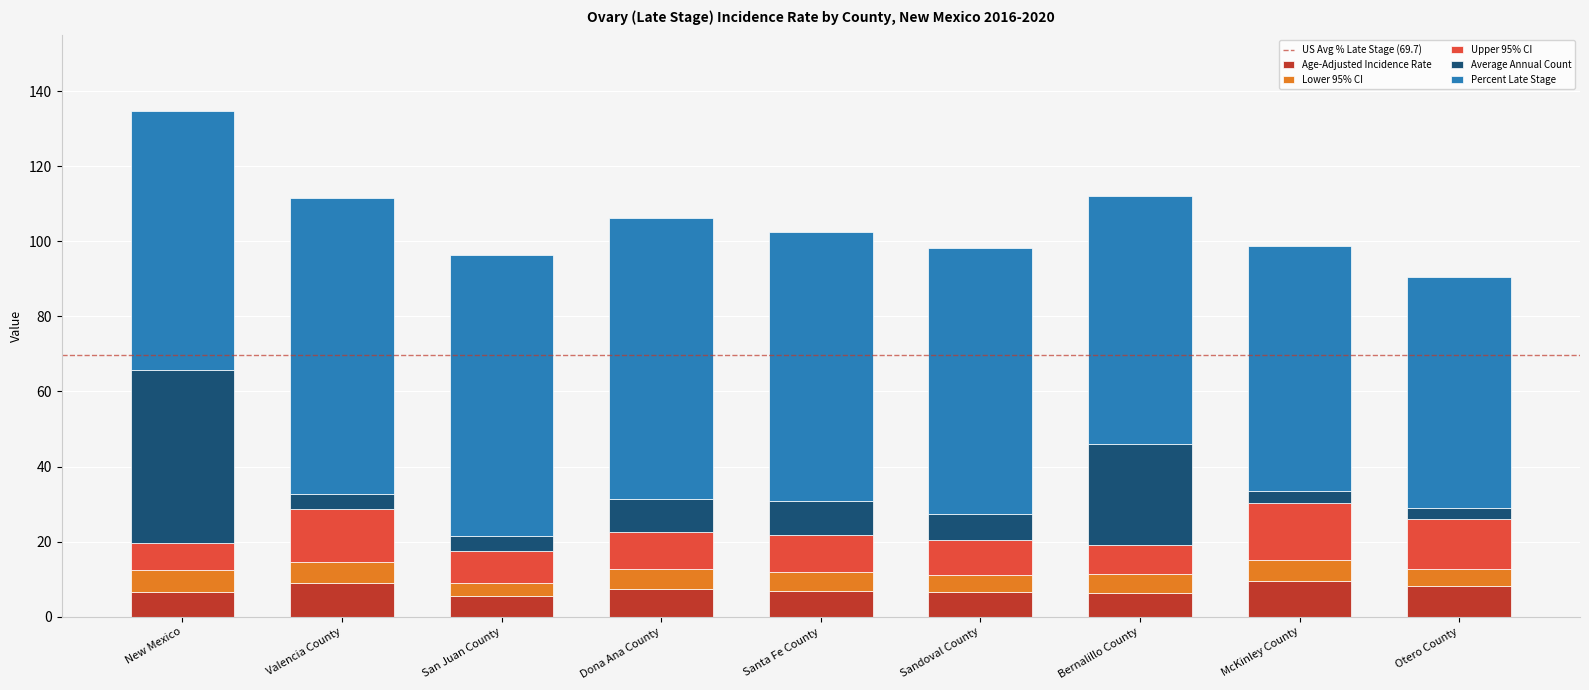

How many categories are shown in the chart?

9